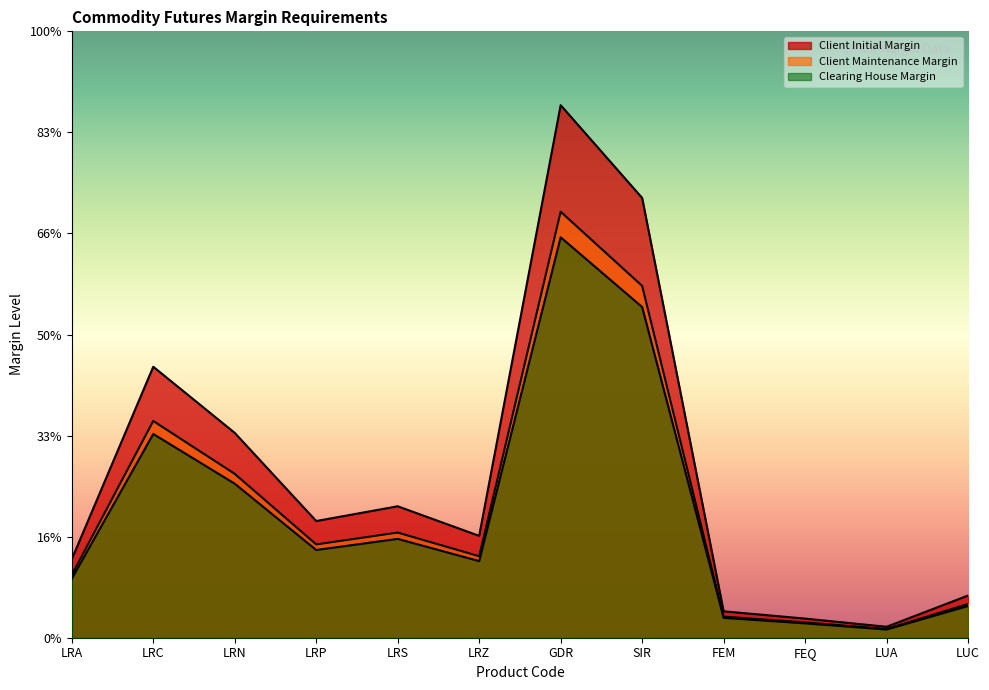

What is the difference between the highest and lowest values at LRP?

1432